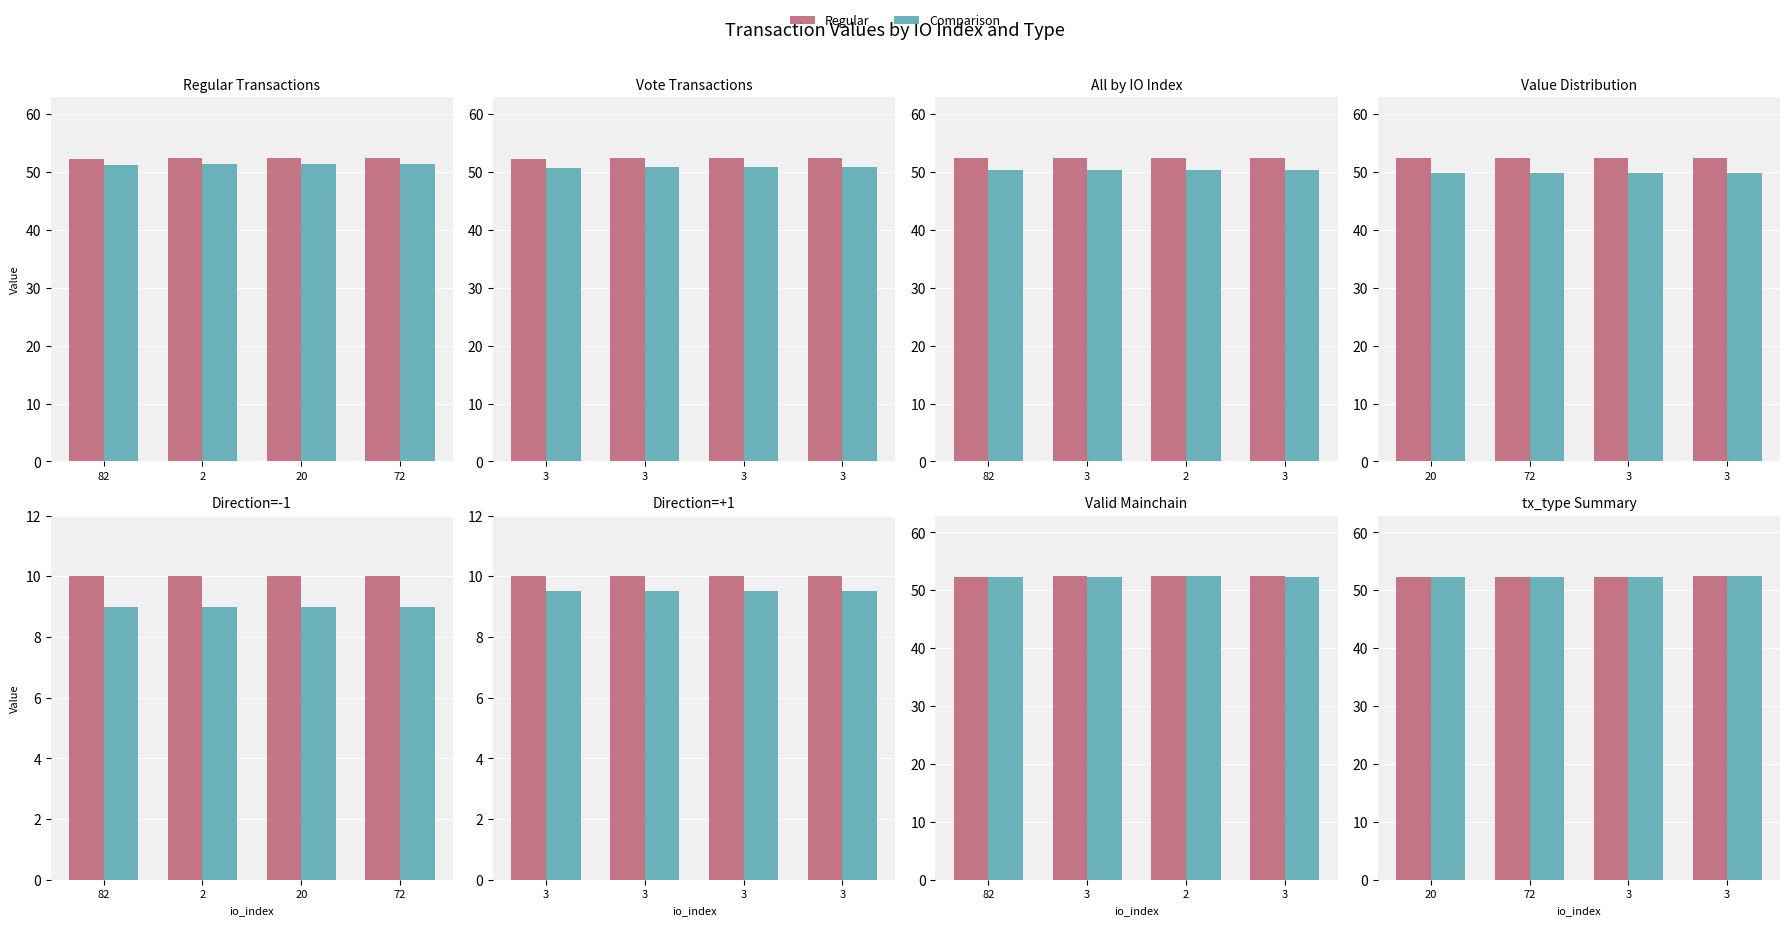

What is the difference between the second highest and second lowest values in the value series?

0.1